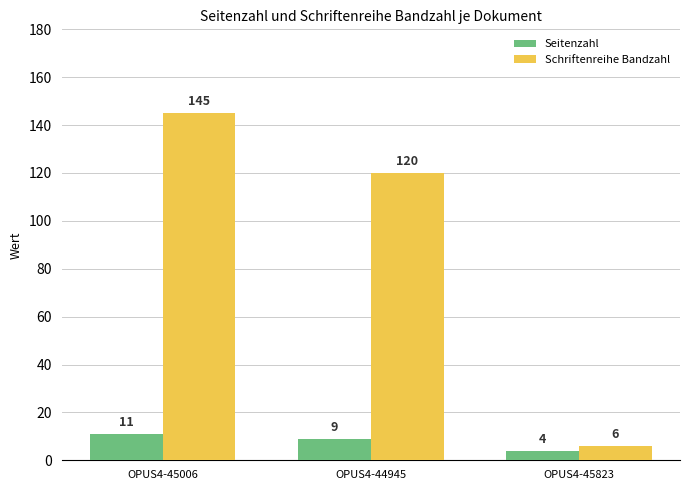

Which category has the highest value across all series?

OPUS4-45006